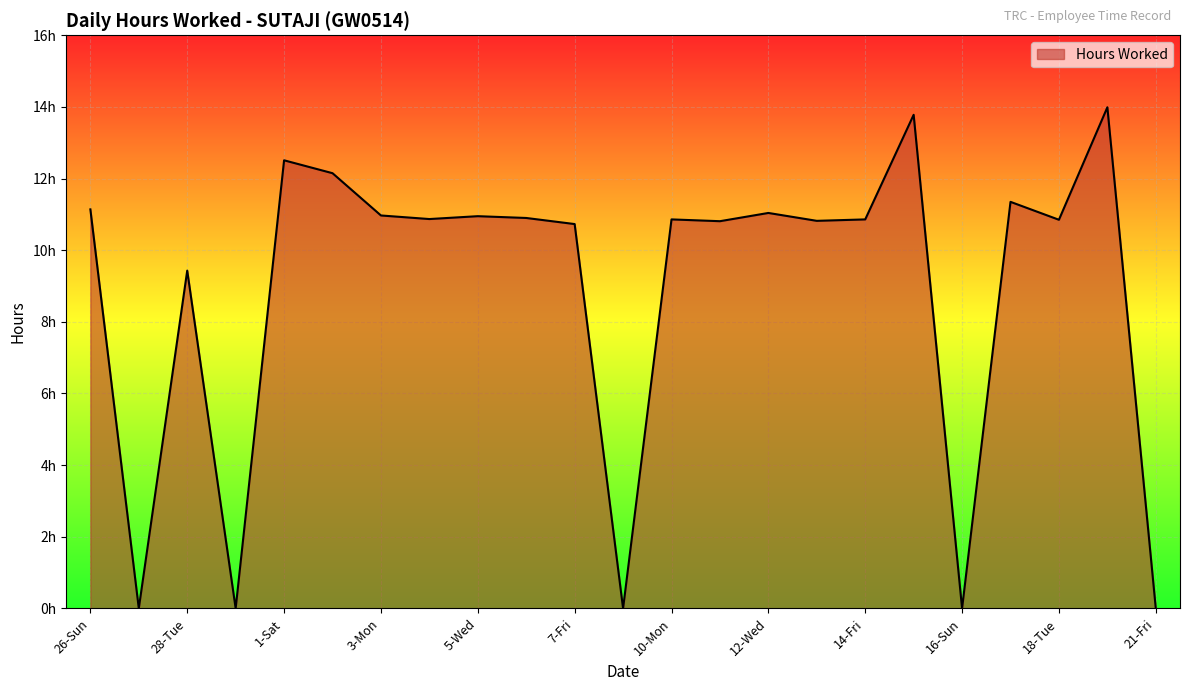

Count the number of categories in the chart.

23